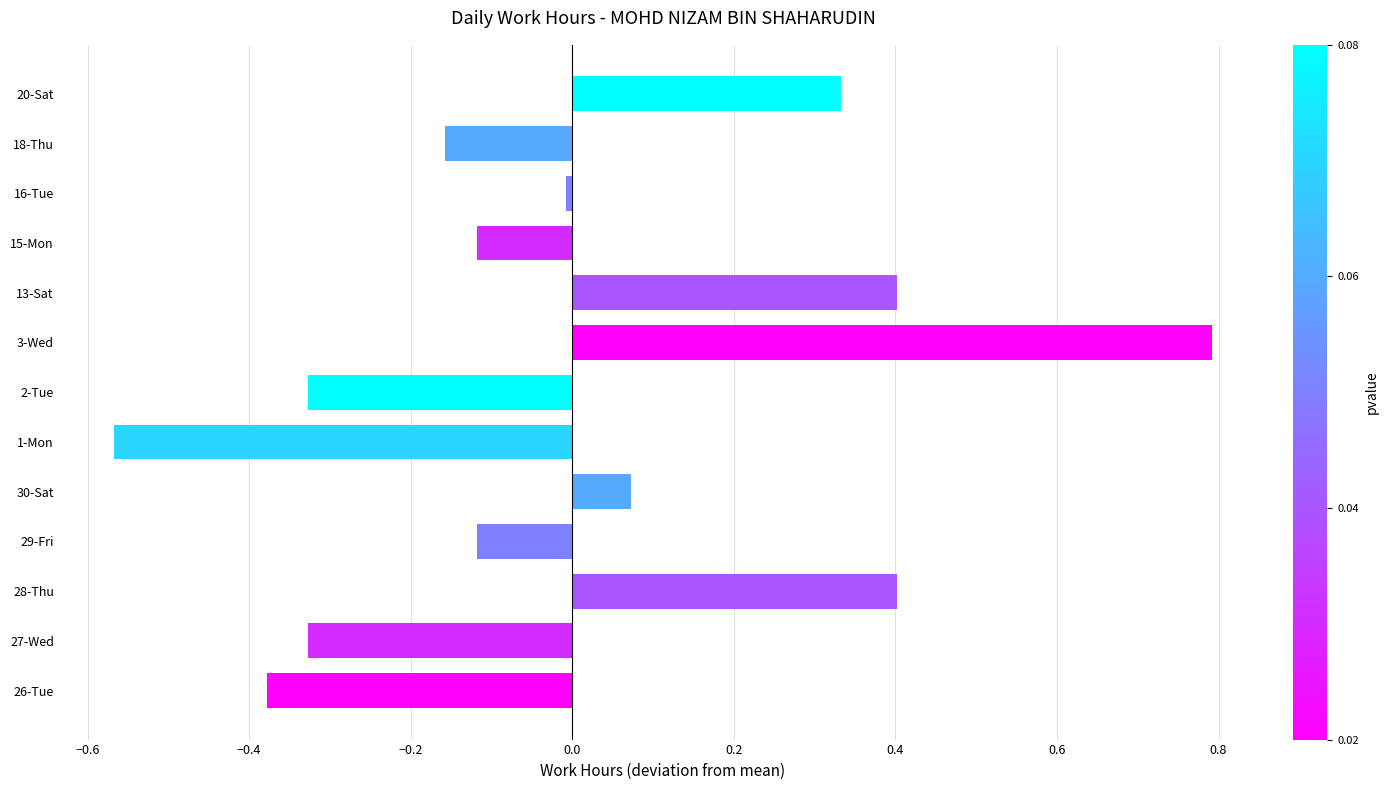

What is the change in value from 29-Fri to 13-Sat?

+0.5